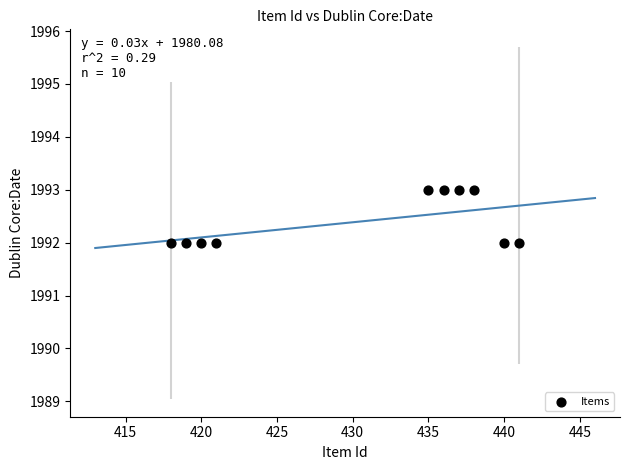

What is the range of X values (max minus min)?

23